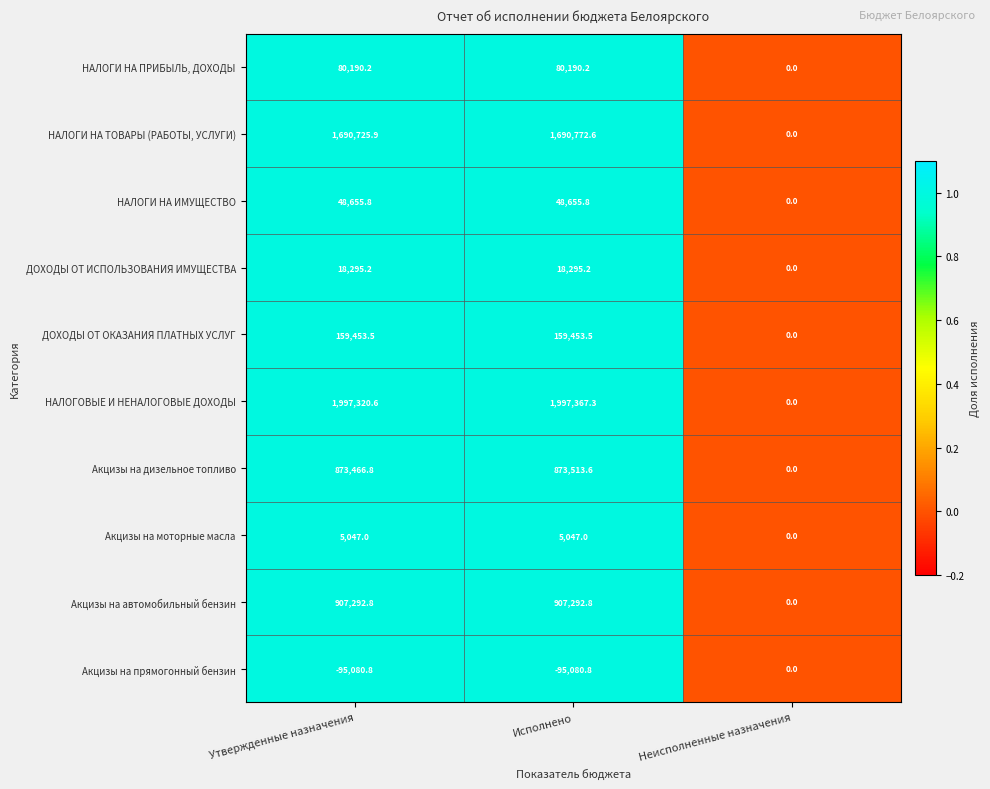

Reading left to right, list all the values displayed in this chart.

НАЛОГИ НА ПРИБЫЛЬ, ДОХОДЫ: Утвержденные назначения=80190.2	Исполнено=80190.2	Неисполненные назначения=0.0
НАЛОГИ НА ТОВАРЫ (РАБОТЫ, УСЛУГИ): Утвержденные назначения=1690725.9	Исполнено=1690772.6	Неисполненные назначения=0.0
НАЛОГИ НА ИМУЩЕСТВО: Утвержденные назначения=48655.8	Исполнено=48655.8	Неисполненные назначения=0.0
ДОХОДЫ ОТ ИСПОЛЬЗОВАНИЯ ИМУЩЕСТВА: Утвержденные назначения=18295.2	Исполнено=18295.2	Неисполненные назначения=0.0
ДОХОДЫ ОТ ОКАЗАНИЯ ПЛАТНЫХ УСЛУГ: Утвержденные назначения=159453.5	Исполнено=159453.5	Неисполненные назначения=0.0
НАЛОГОВЫЕ И НЕНАЛОГОВЫЕ ДОХОДЫ: Утвержденные назначения=1997320.6	Исполнено=1997367.3	Неисполненные назначения=0.0
Акцизы на дизельное топливо: Утвержденные назначения=873466.8	Исполнено=873513.6	Неисполненные назначения=0.0
Акцизы на моторные масла: Утвержденные назначения=5047.0	Исполнено=5047.0	Неисполненные назначения=0.0
Акцизы на автомобильный бензин: Утвержденные назначения=907292.8	Исполнено=907292.8	Неисполненные назначения=0.0
Акцизы на прямогонный бензин: Утвержденные назначения=-95080.8	Исполнено=-95080.8	Неисполненные назначения=0.0